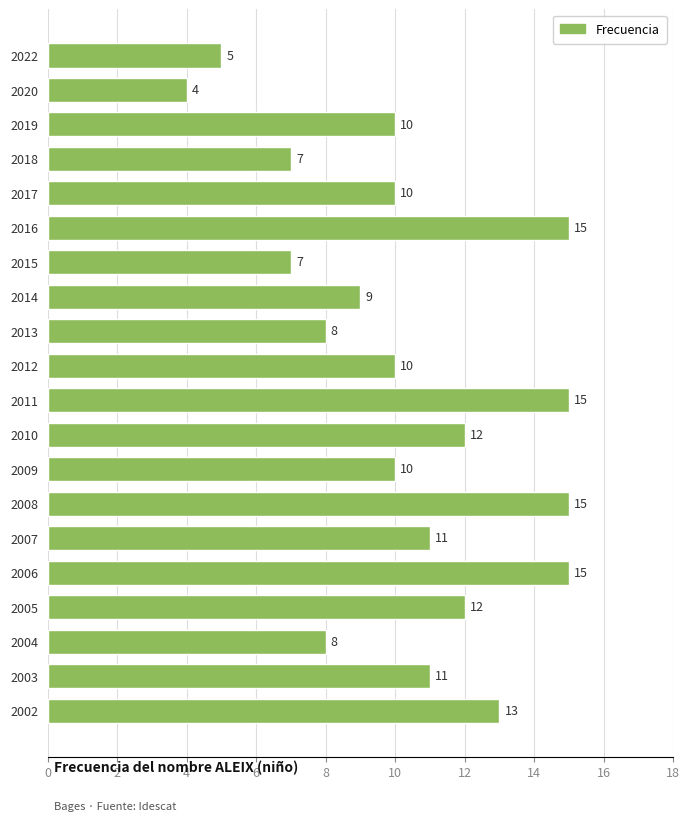

What is the difference between the values at 2016 and 2010?

3